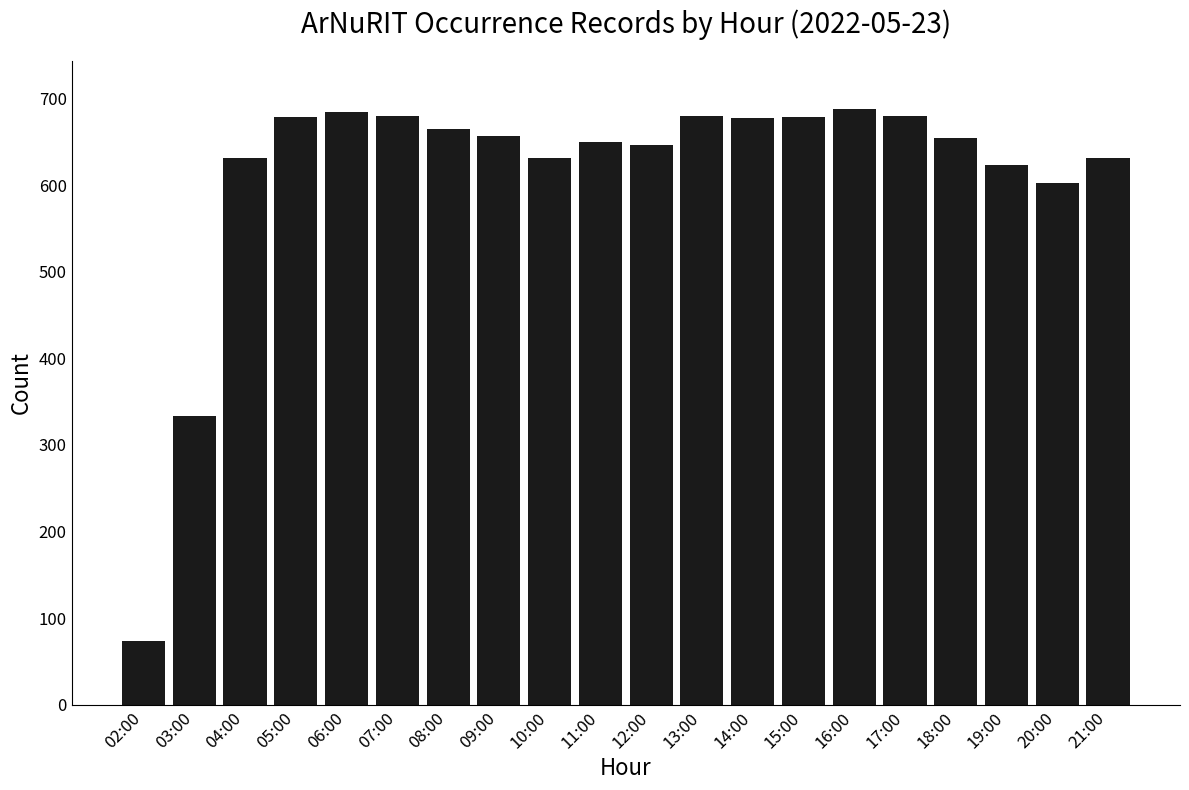

Is it true that the value at 17:00 is 428?

False